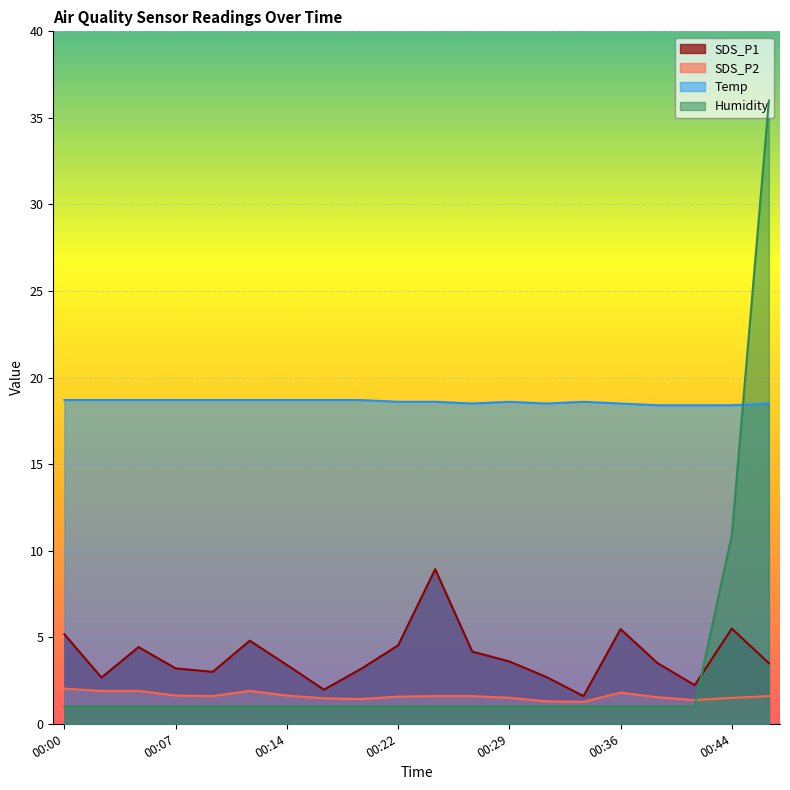

How many interior local peaks does the Temp series have?

2